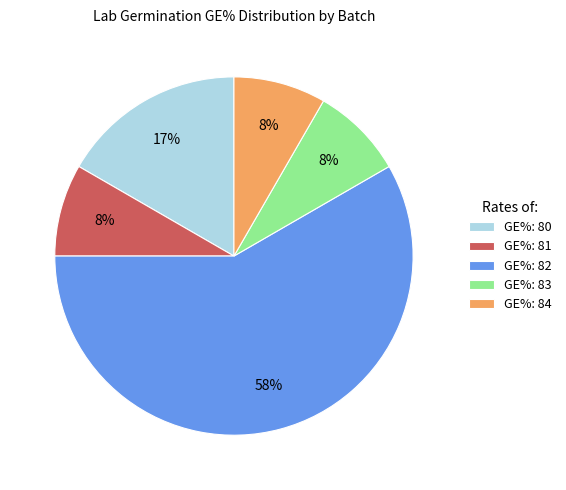

Combined, do GE%: 80 and GE%: 82 account for over 50%?

Yes